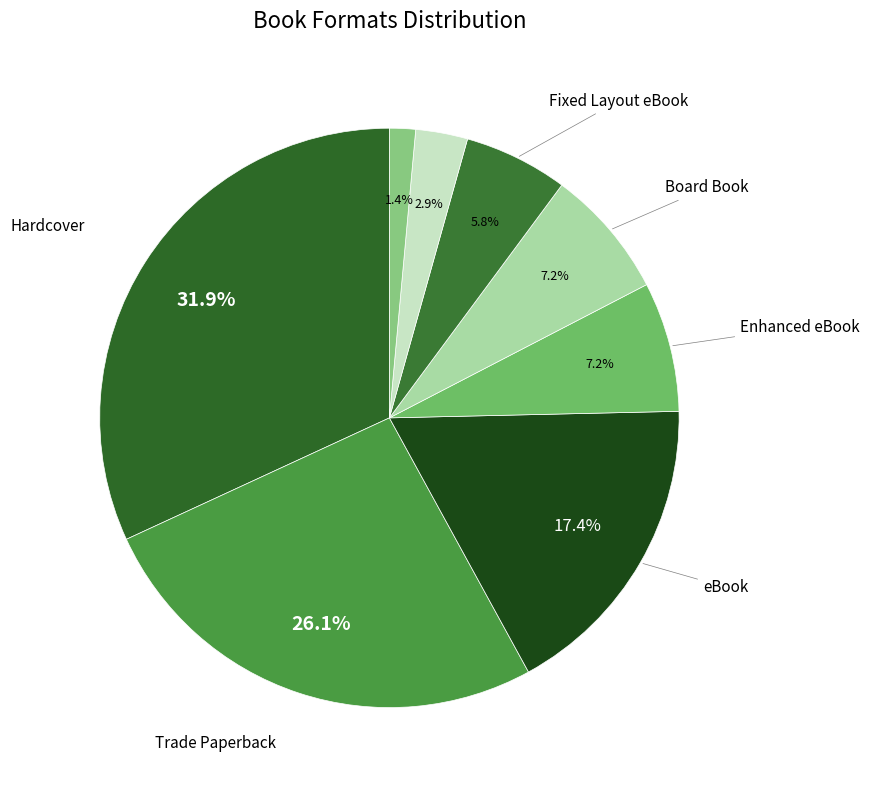

Which slice is the smallest?

Spiral bound